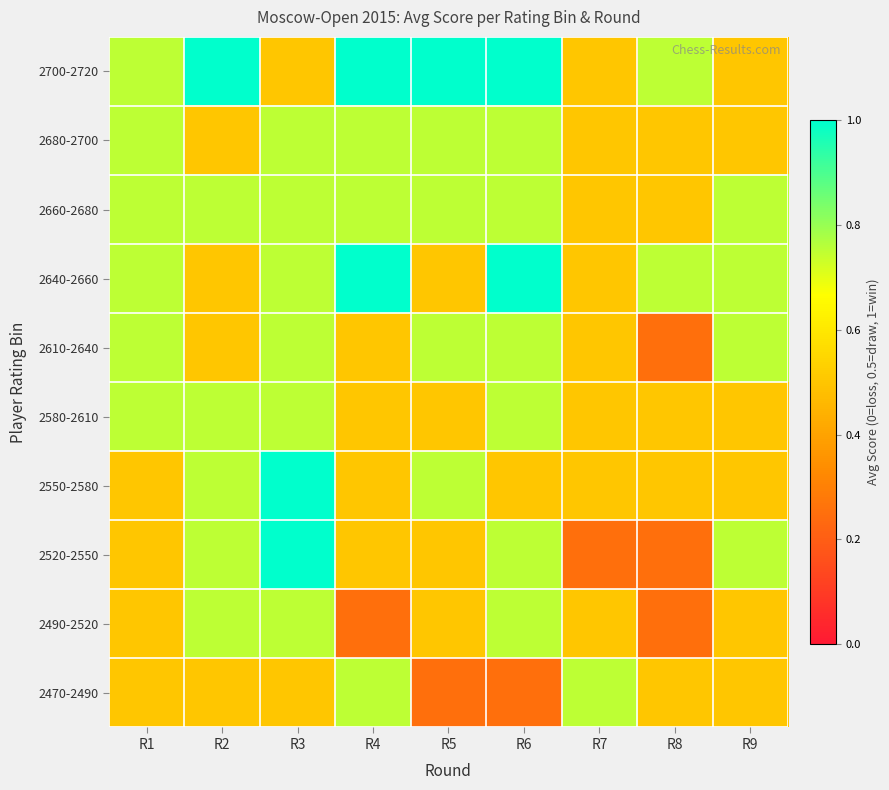

Count the number of data series in this chart.

10